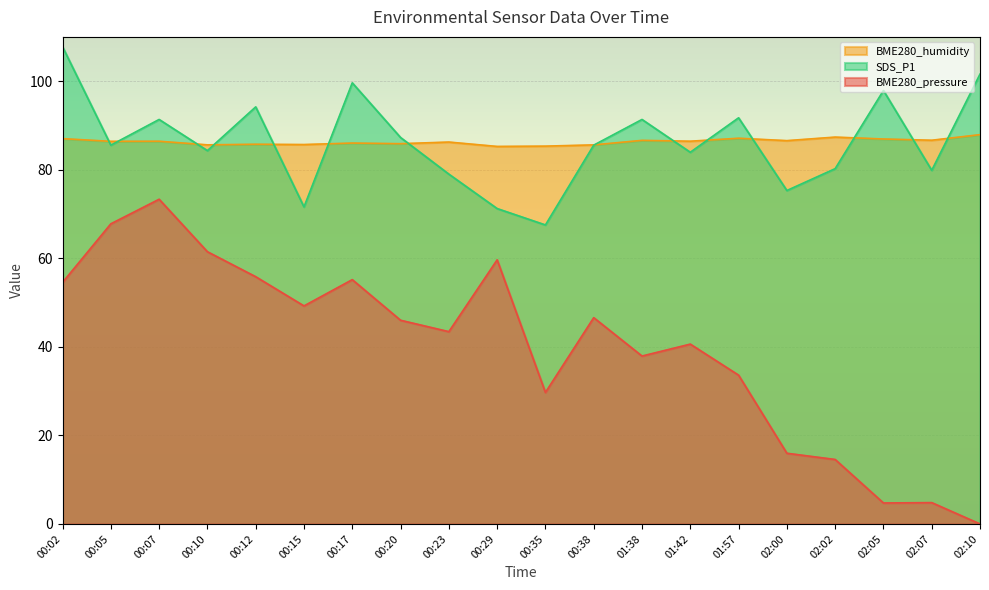

Which series ends up on top after the final intersection of SDS_P1 and BME280_humidity?

SDS_P1